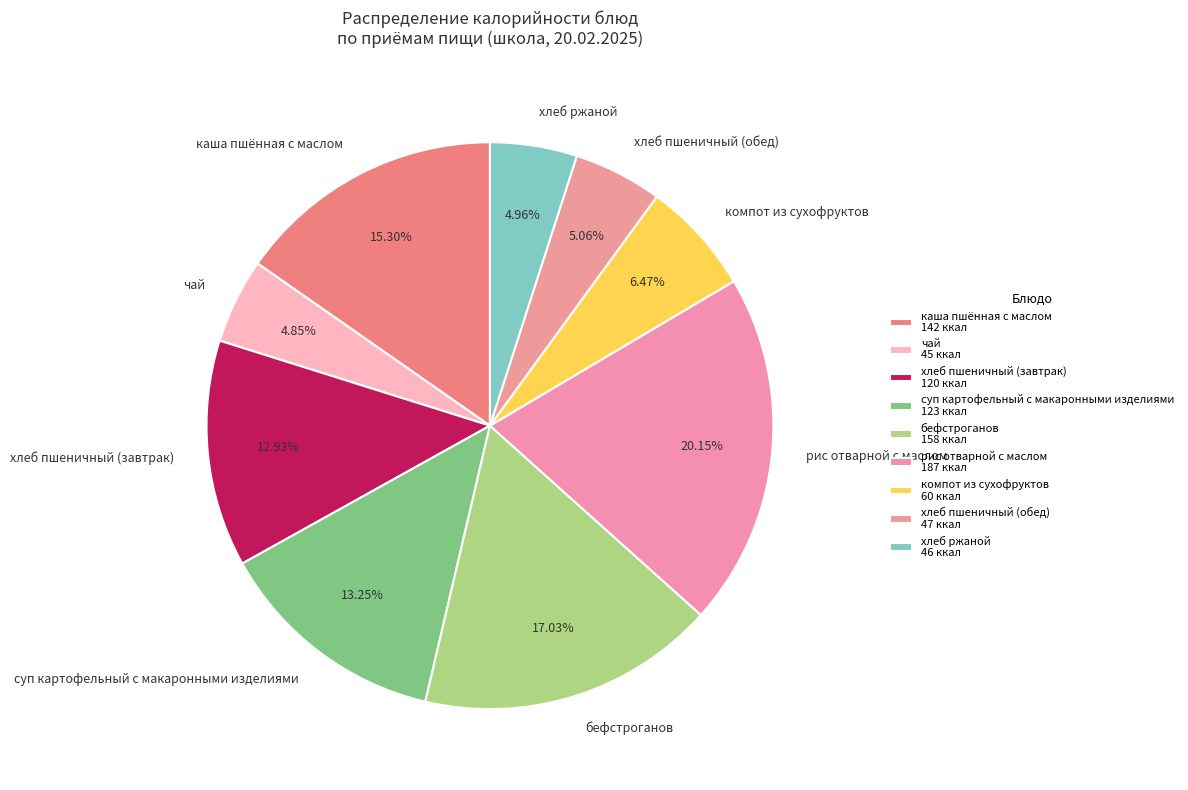

To the nearest percent, what is the combined percentage of каша пшённая с маслом and компот из сухофруктов?

22%